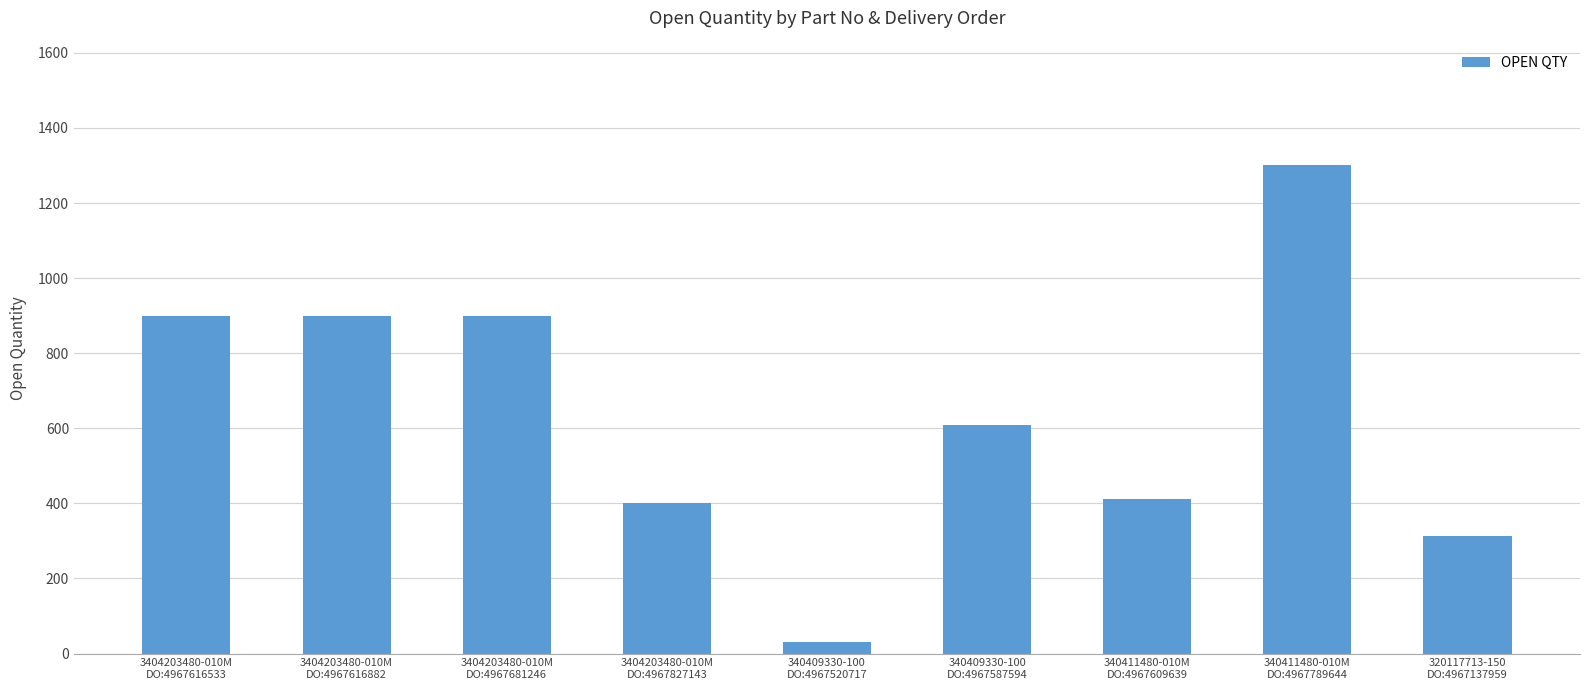

What is the difference between the second highest and minimum values?

869